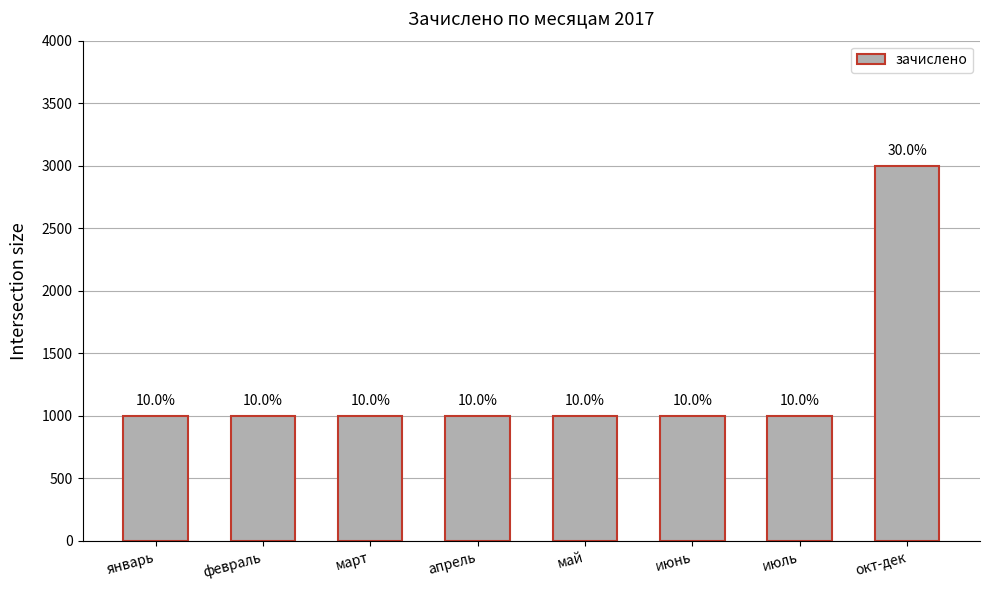

At which category does the chart reach its minimum across all series?

январь